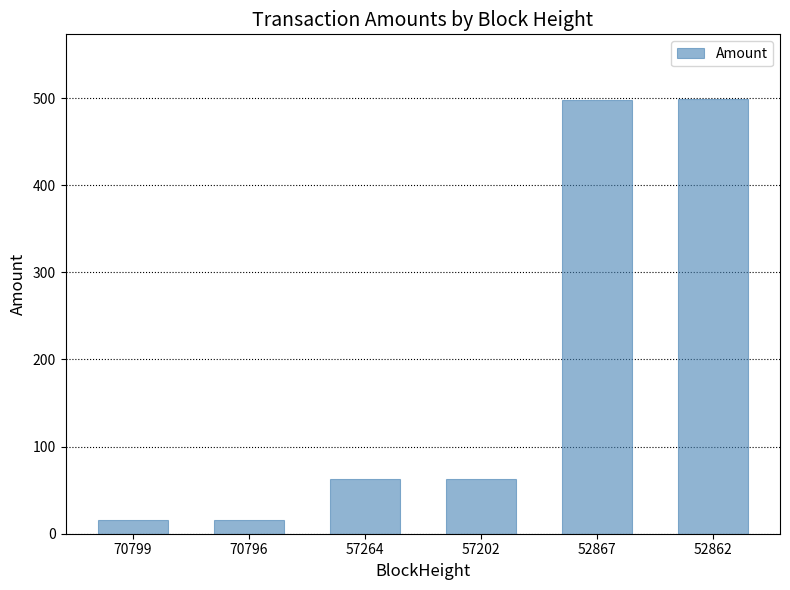

How many bars are there in total?

6